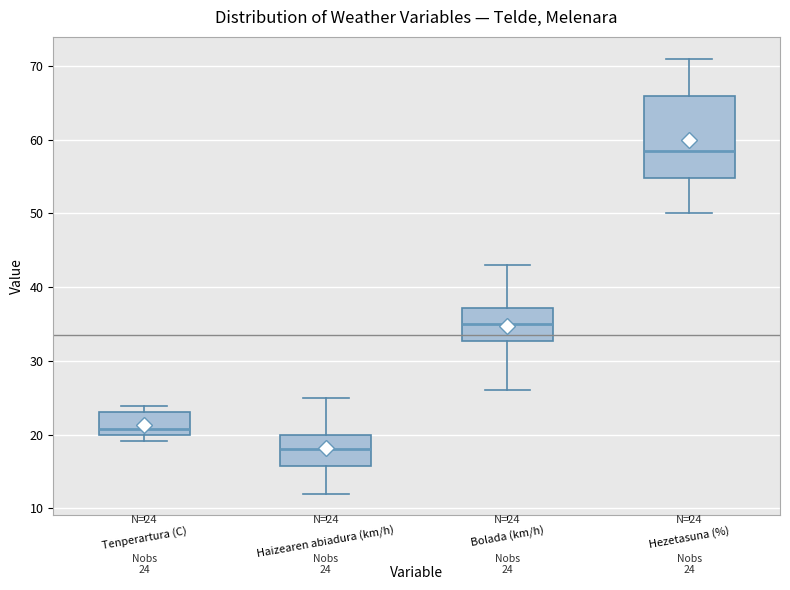

Which box is the tallest, from its lower edge to its upper edge?

Hezetasuna (%)